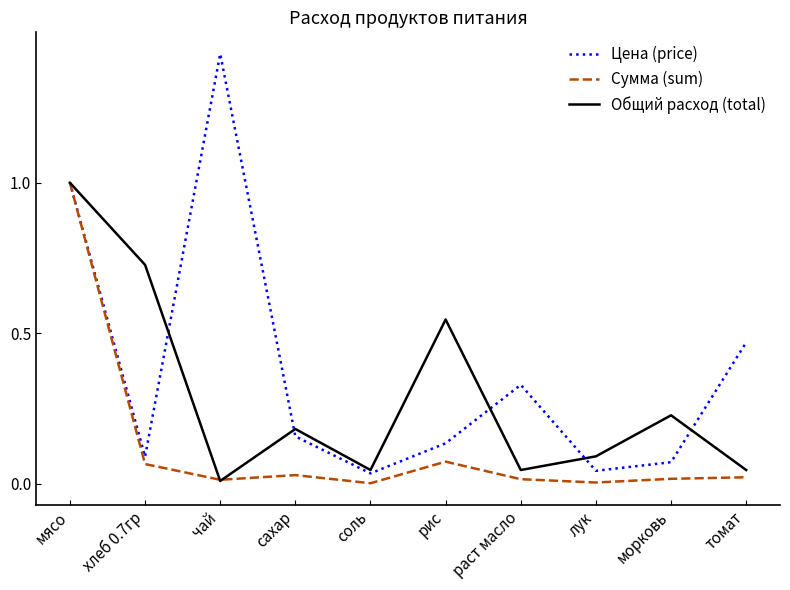

Which series changed the most between раст масло and лук?

Цена (price)